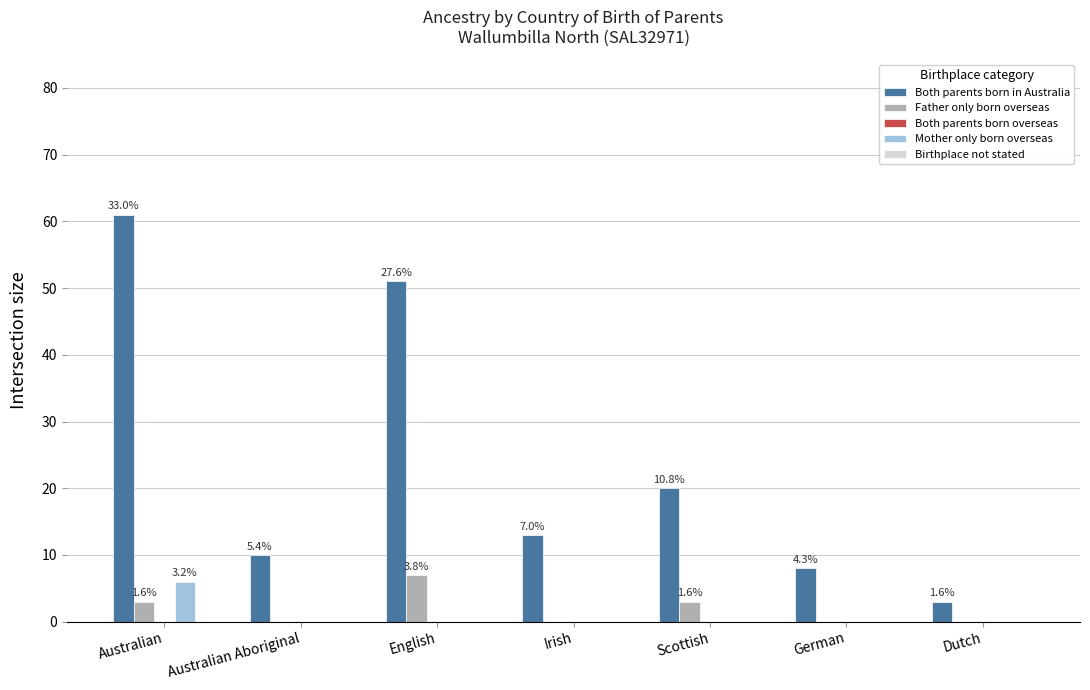

Reading left to right, extract all data points from this chart.

Both parents born in Australia: 61	10	51	13	20	8	3
Father only born overseas: 3	0	7	0	3	0	0
Both parents born overseas: 0	0	0	0	0	0	0
Mother only born overseas: 6	0	0	0	0	0	0
Birthplace not stated: 0	0	0	0	0	0	0